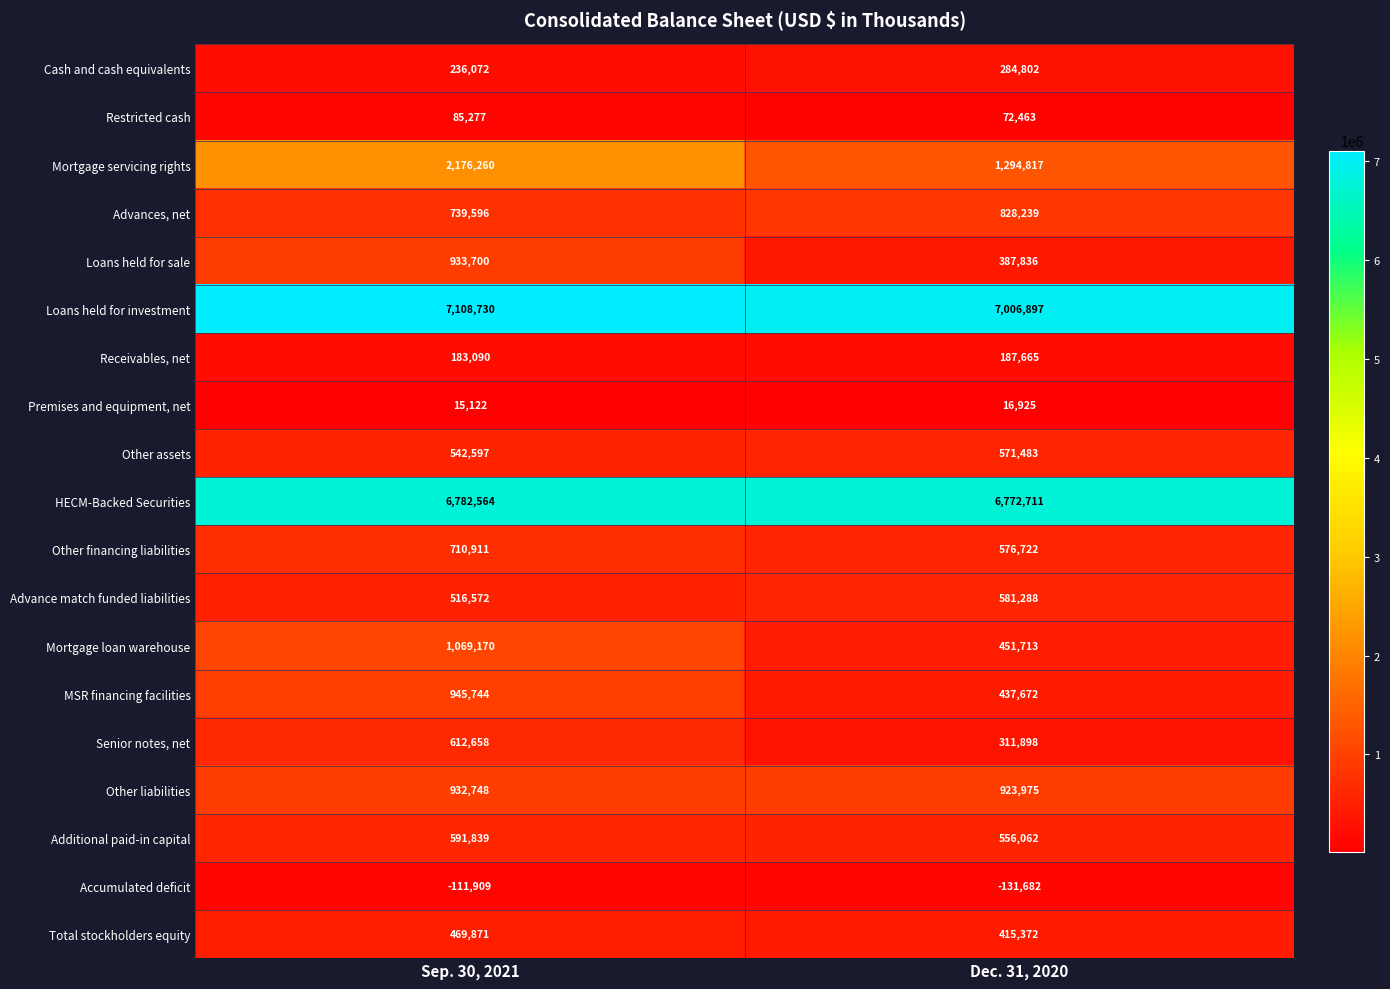

What is the total value across all series at Dec. 31, 2020?

21546858